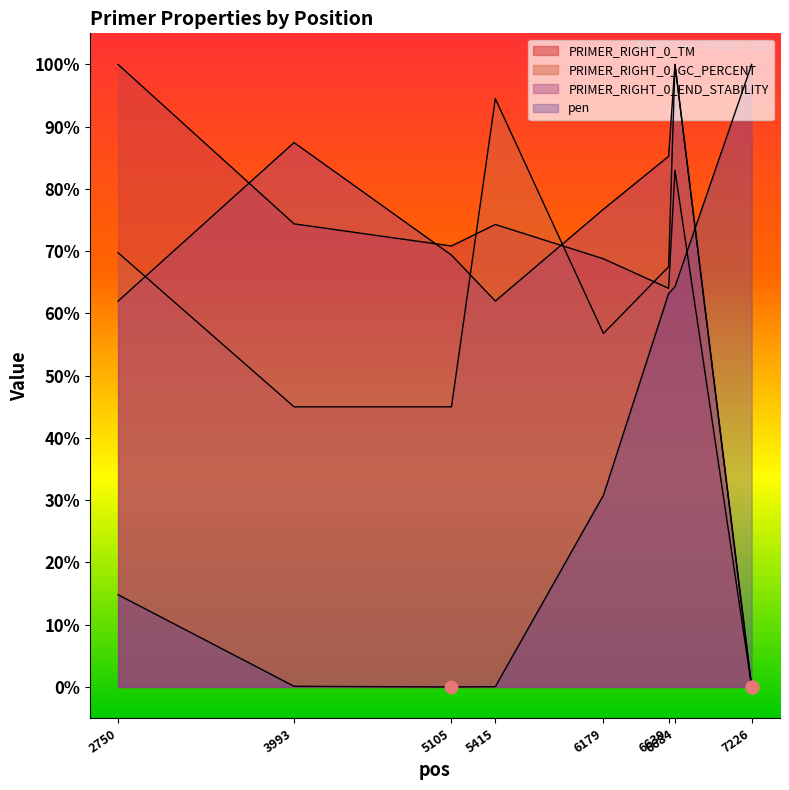

Which series contains the lowest Y value?

PRIMER_RIGHT_0_TM